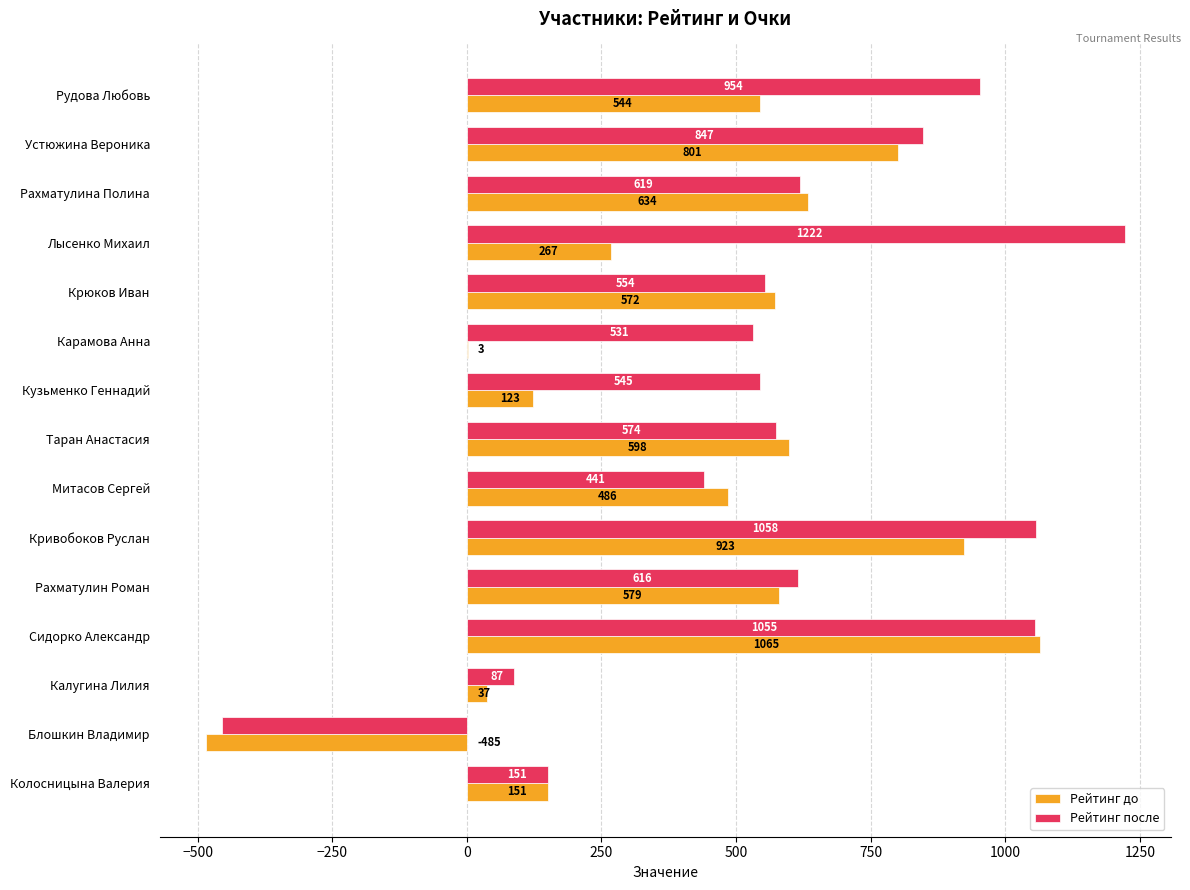

Which series changed the most between Лысенко Михаил and Кривобоков Руслан?

Рейтинг до